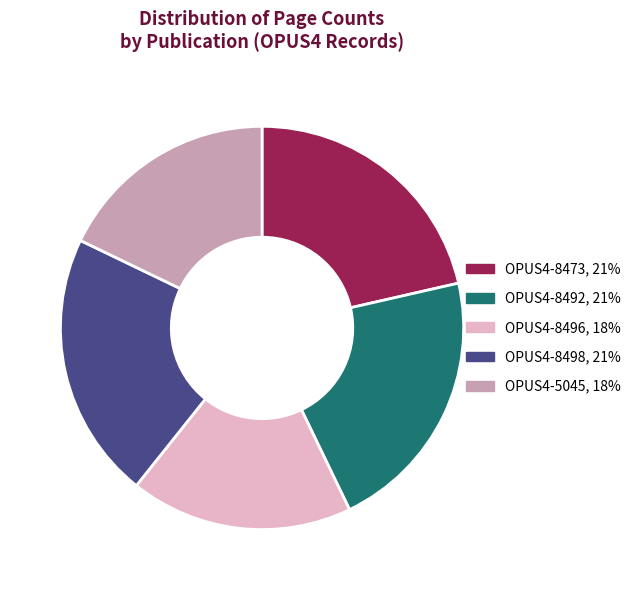

Is there any slice that represents more than half of the pie?

No